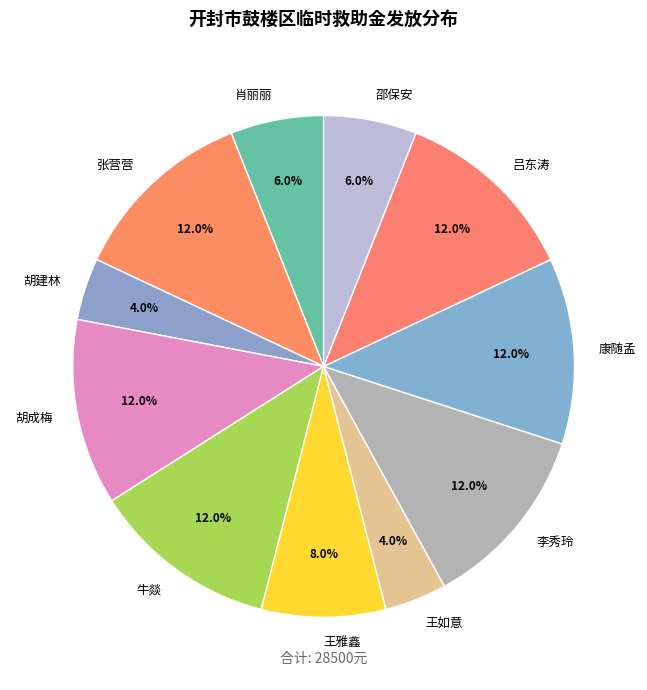

True or false: 吕东涛 accounts for 1% of the total.

False